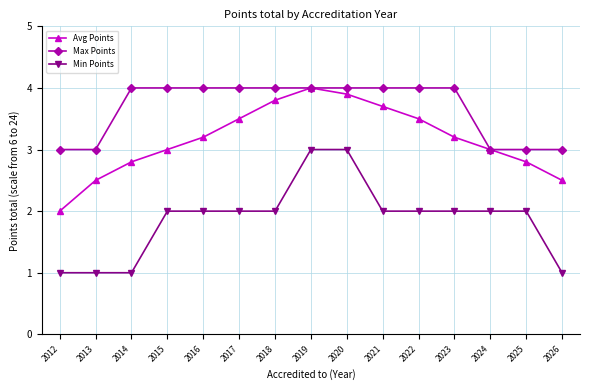

Which category has the highest value in the Avg Points series?

2019